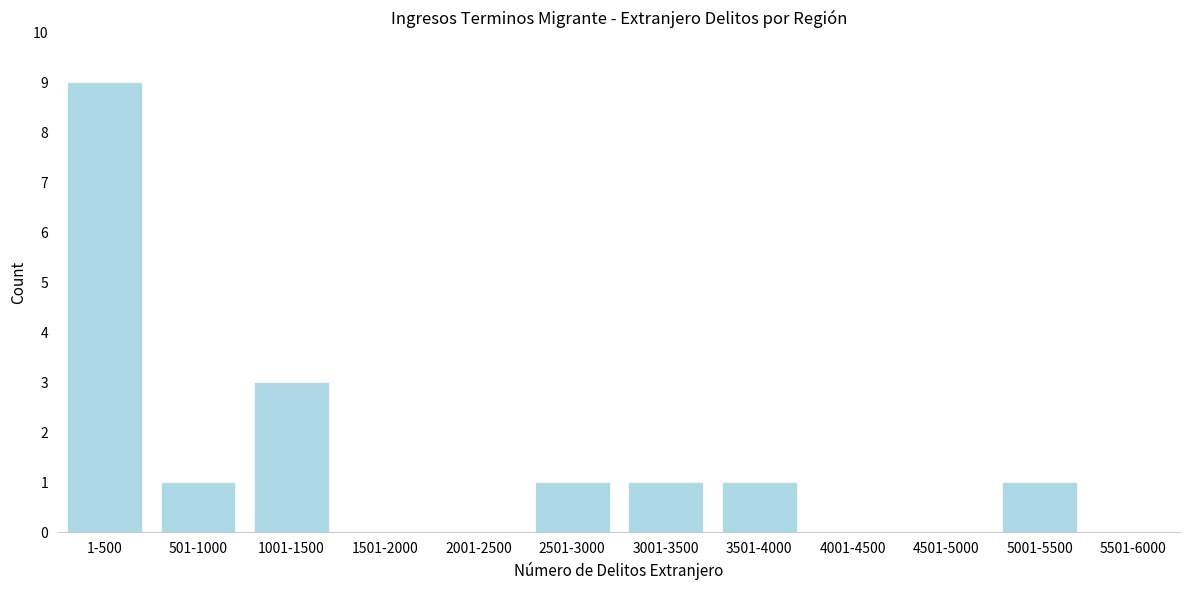

Reading right to left, what are all the values shown in this chart?

5501-6000=0	5001-5500=1	4501-5000=0	4001-4500=0	3501-4000=1	3001-3500=1	2501-3000=1	2001-2500=0	1501-2000=0	1001-1500=3	501-1000=1	1-500=9